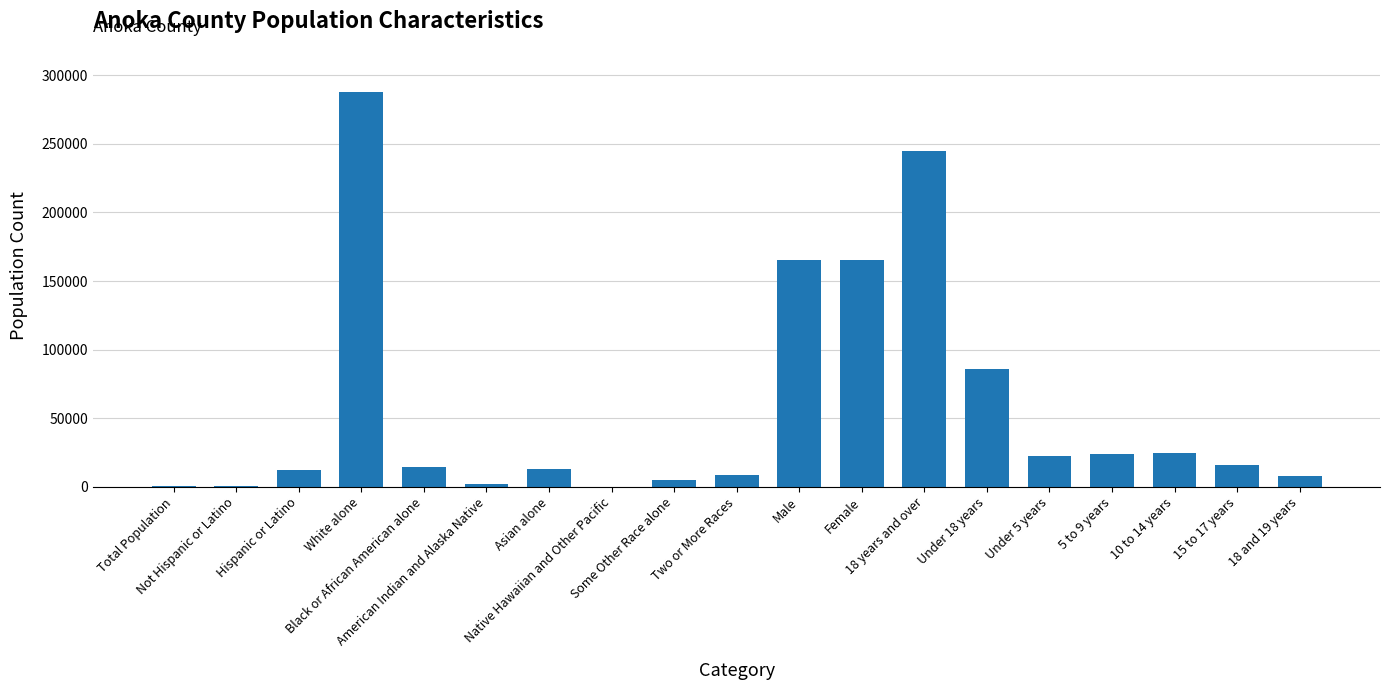

What is the maximum value shown in the chart?

287802